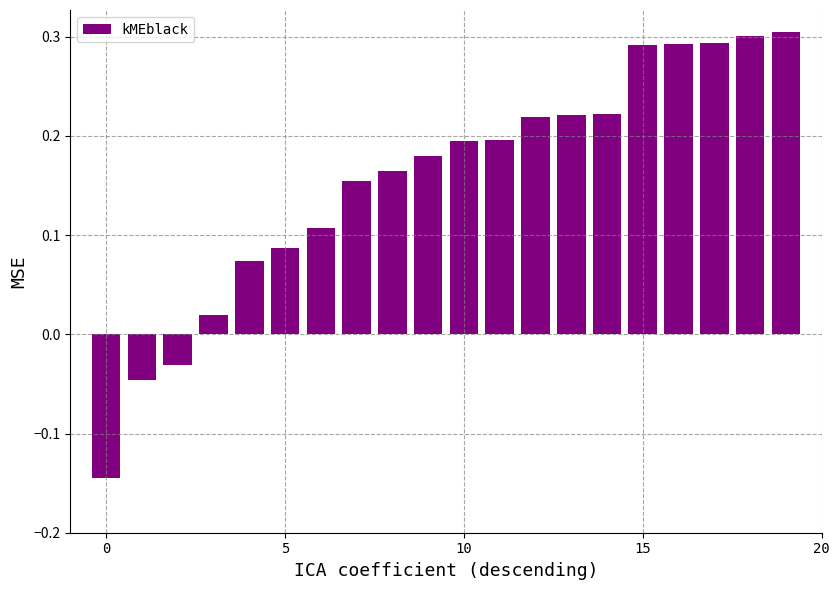

What is the difference between the maximum and second lowest values?

0.4